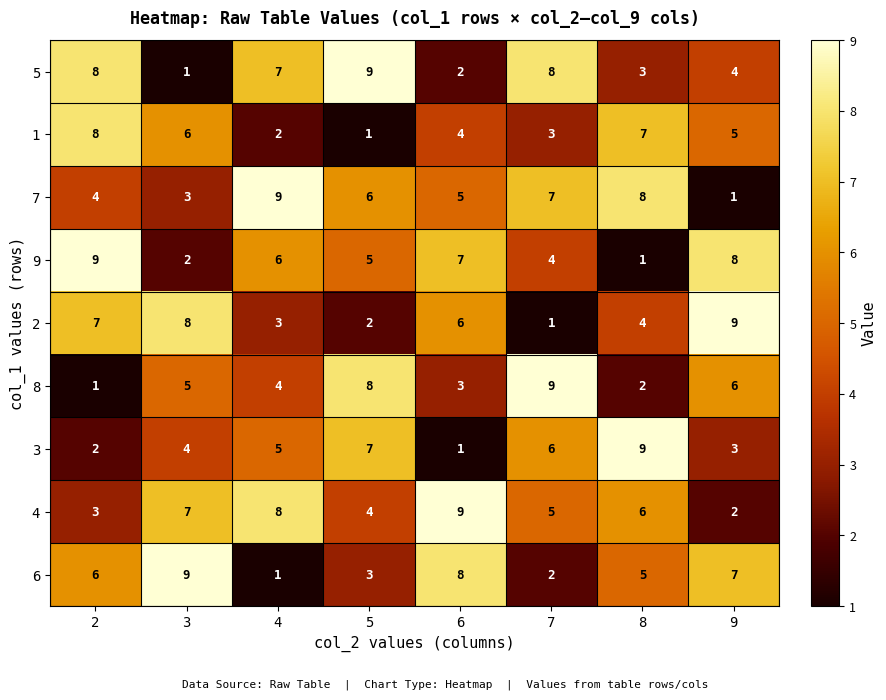

At which label does 7 reach its peak?

4